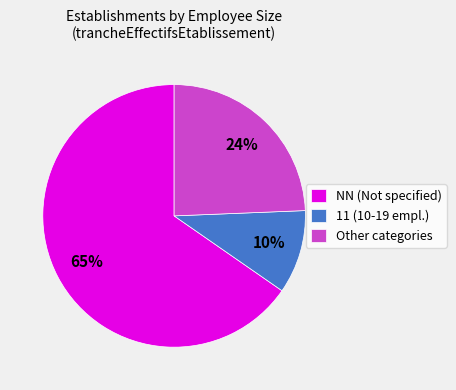

Rank the categories by value from lowest to highest.

11 (10-19 empl.), Other categories, NN (Not specified)